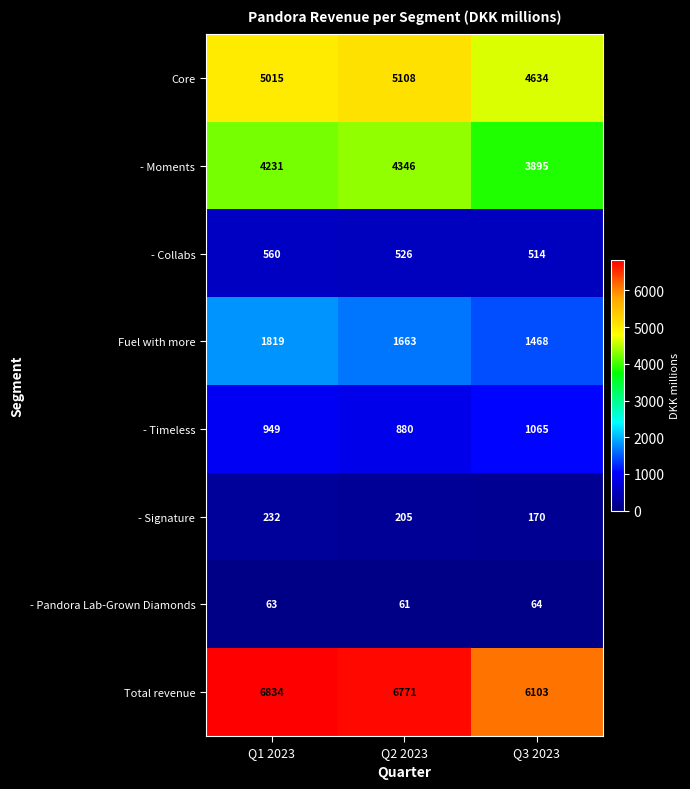

What is the approximate value of - Collabs at Q2 2023?

526